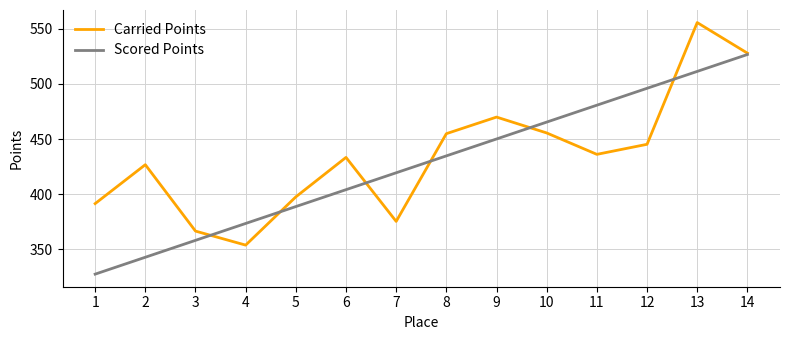

Rank the series by their maximum value, from lowest to highest.

Scored Points, Carried Points